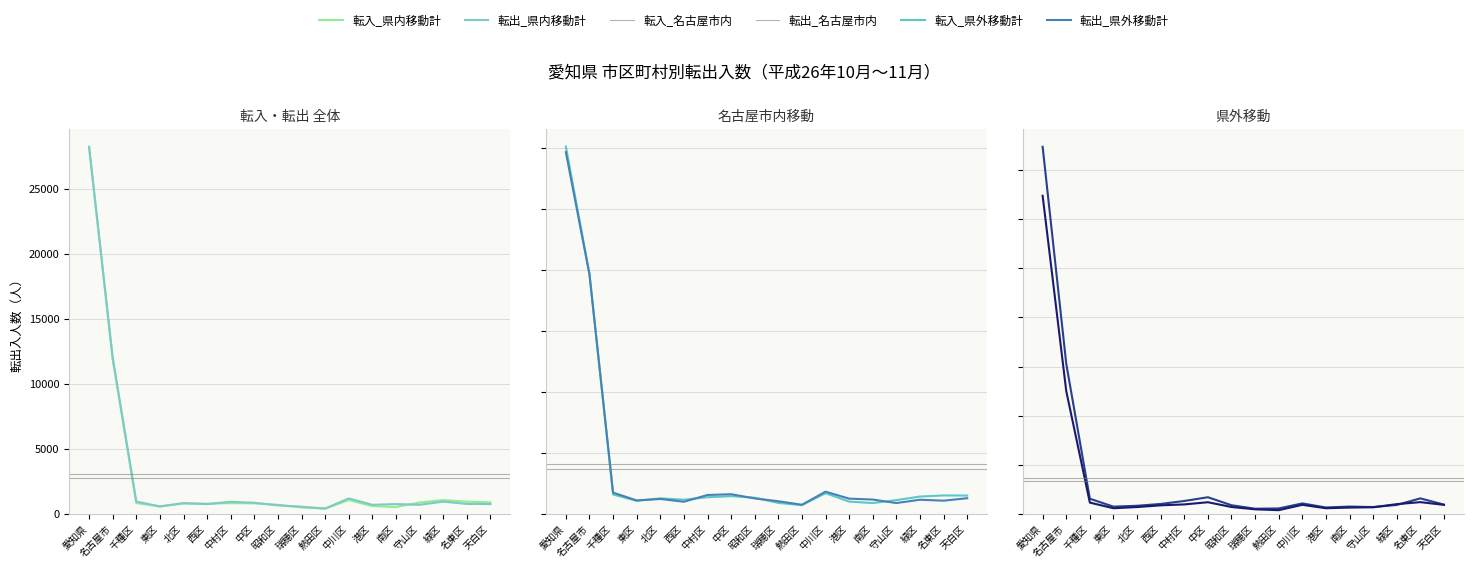

The value of 転入_県内移動計 at 中区 is 1364. True or false?

False